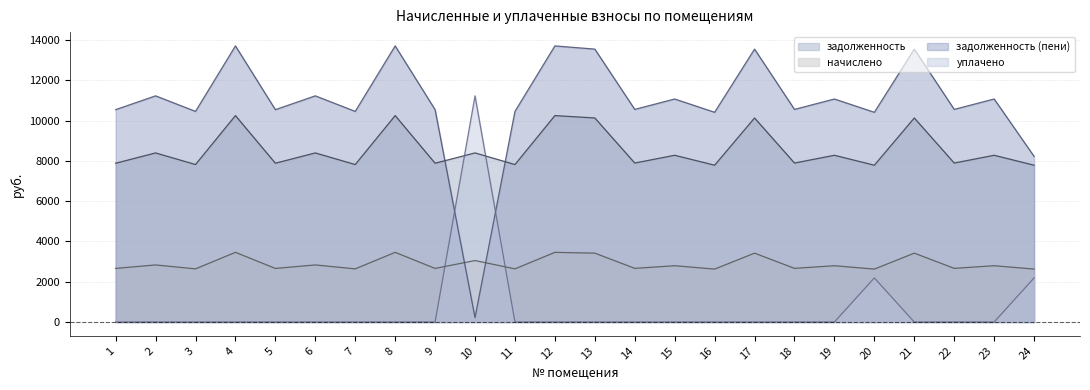

What is the sum of the начислено values at 10 and 23?

5848.8